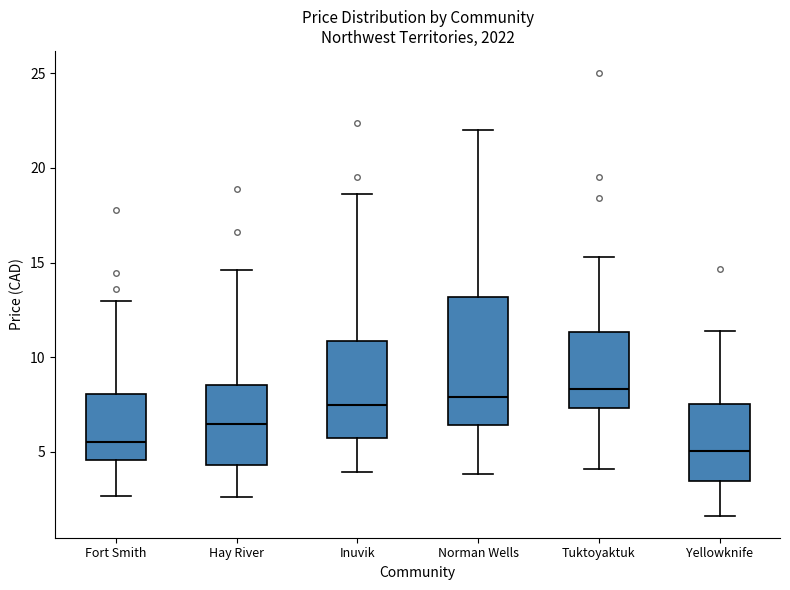

Where is the lower edge of the box for Tuktoyaktuk on the y-axis? The values are not printed on the chart, so give them approximately, as read against the axis.

7.5